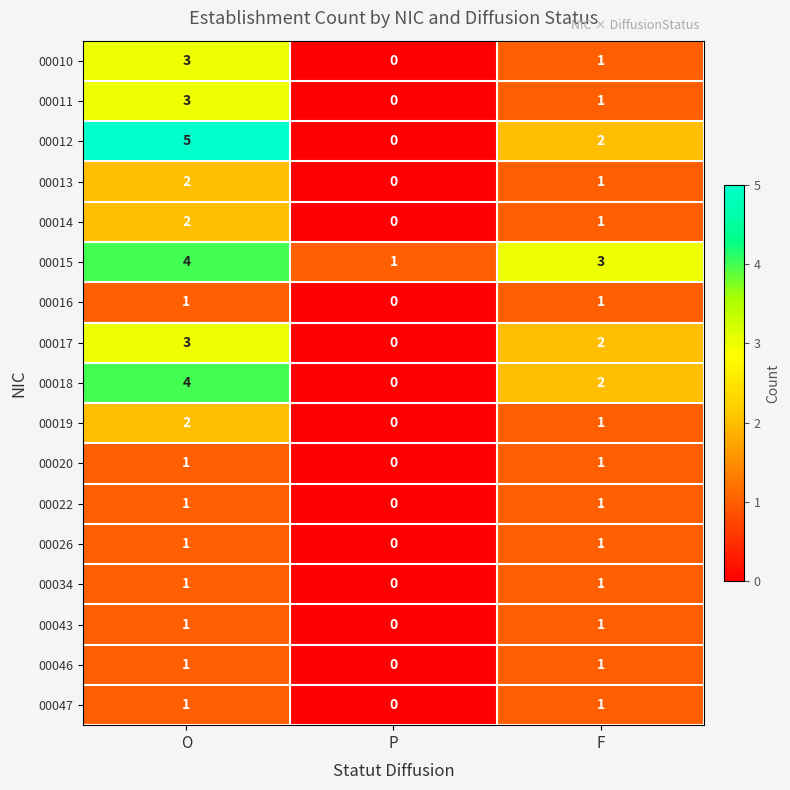

Which category has the lowest value across all series?

P